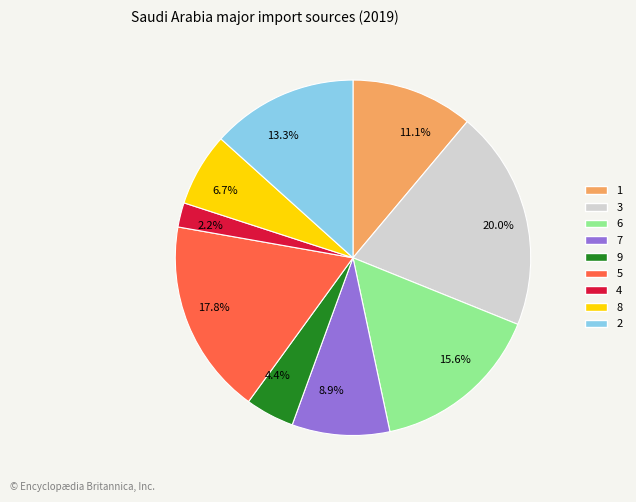

Rank the categories by value from lowest to highest.

2.2%, 4.4%, 6.7%, 8.9%, 11.1%, 13.3%, 15.6%, 17.8%, 20.0%